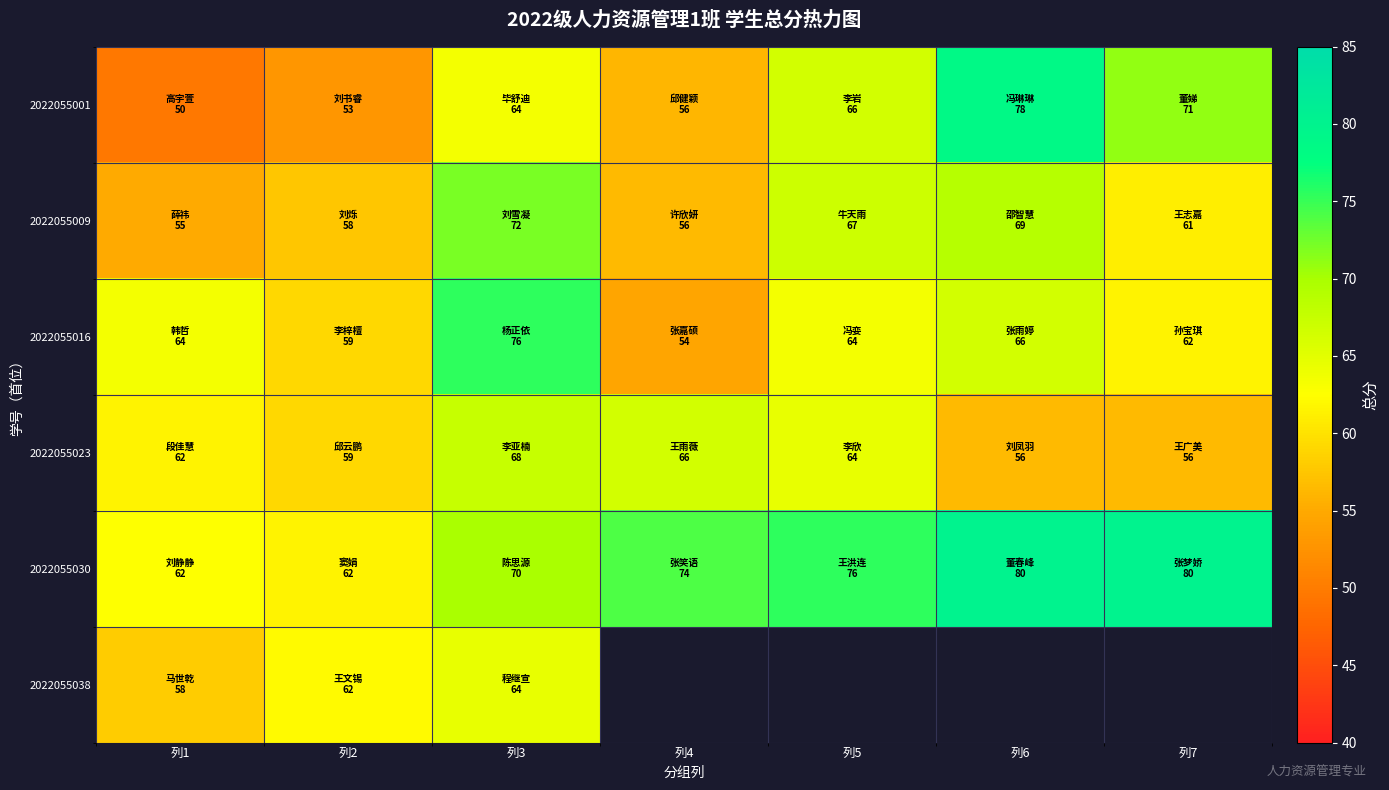

How many categories are shown in the chart?

7